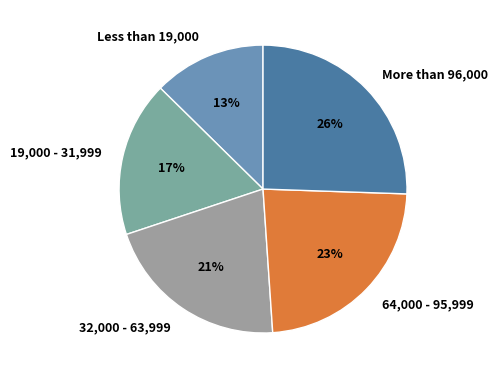

Rank the categories by value from highest to lowest.

More than 96,000, 64,000 - 95,999, 32,000 - 63,999, 19,000 - 31,999, Less than 19,000